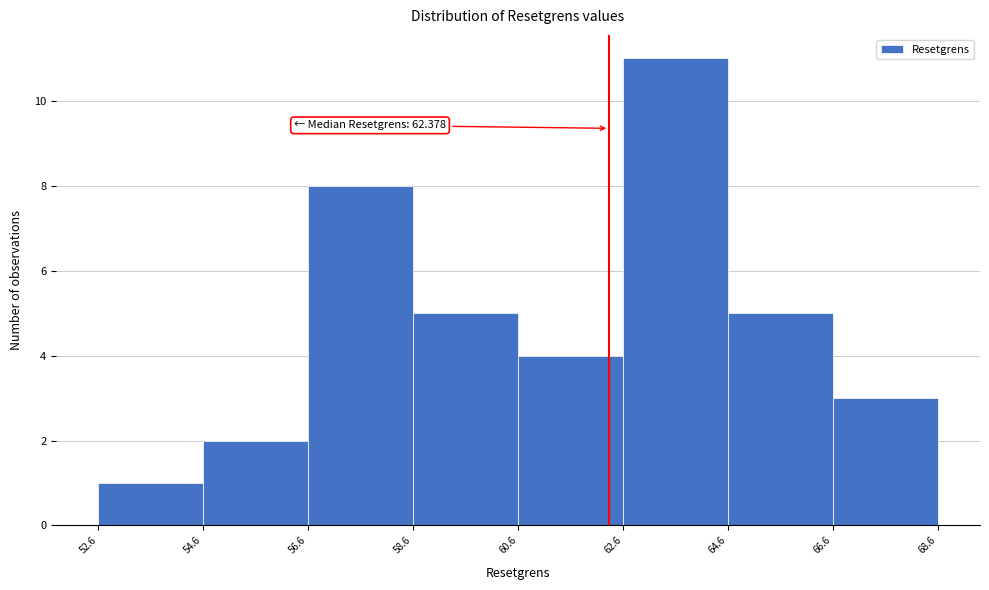

Which range on the x-axis has the tallest bar?

62.6 to 64.6